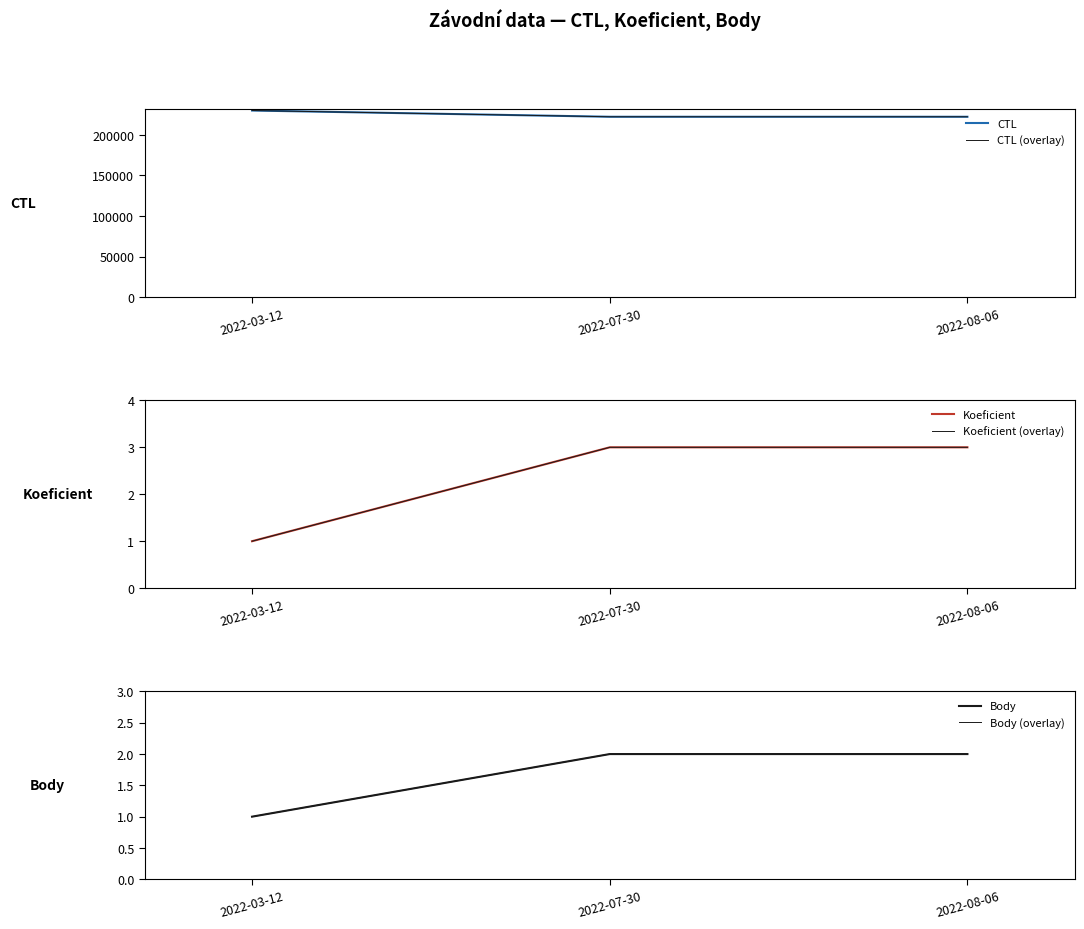

How many lines are shown in the chart?

6